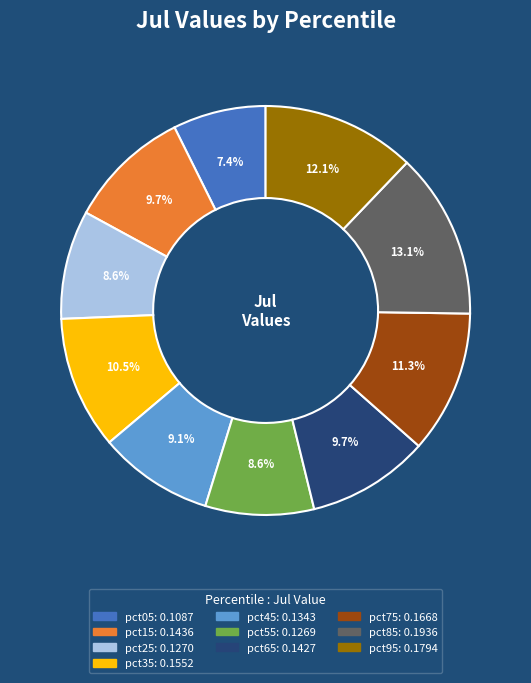

To the nearest percent, what percentage of the pie is pct65?

10%